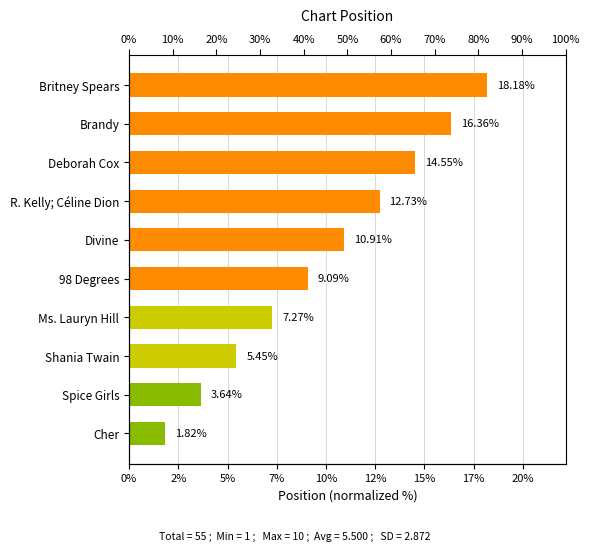

What is the change in value from Divine to 98 Degrees?

-1.8